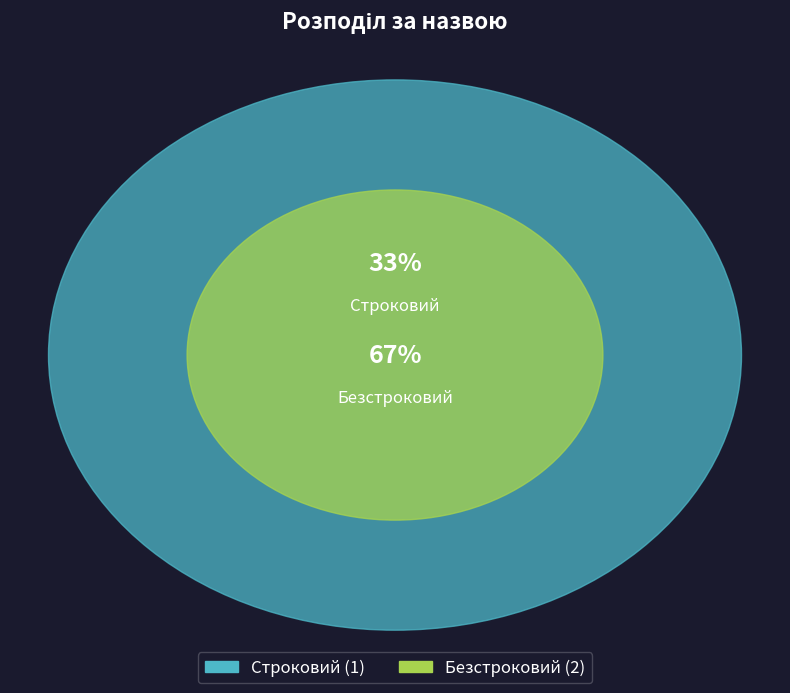

To the nearest percent, what is the combined percentage of Строковий and Безстроковий?

100%